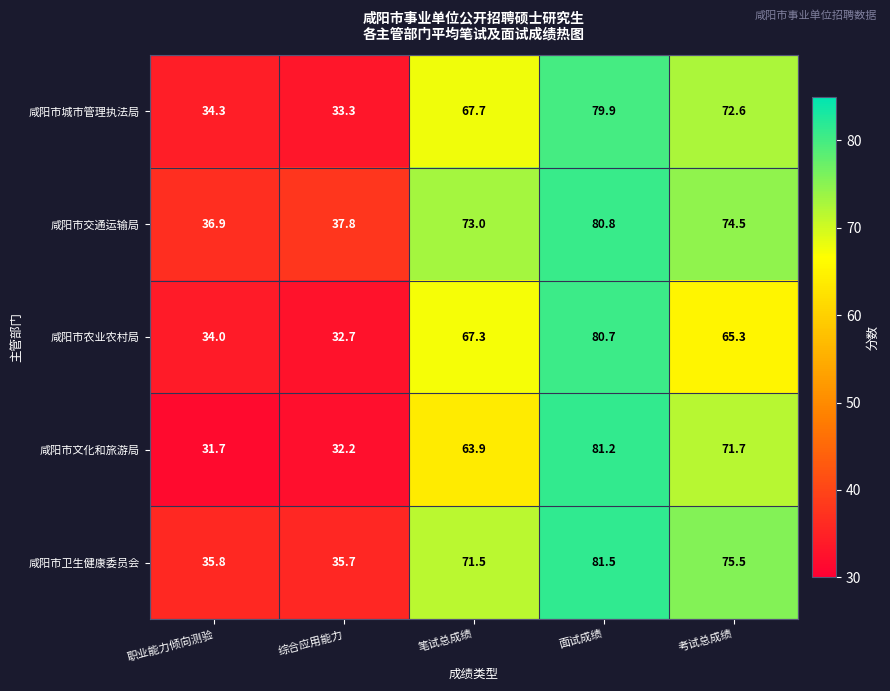

What is the difference between the highest and lowest values at 面试成绩?

1.6